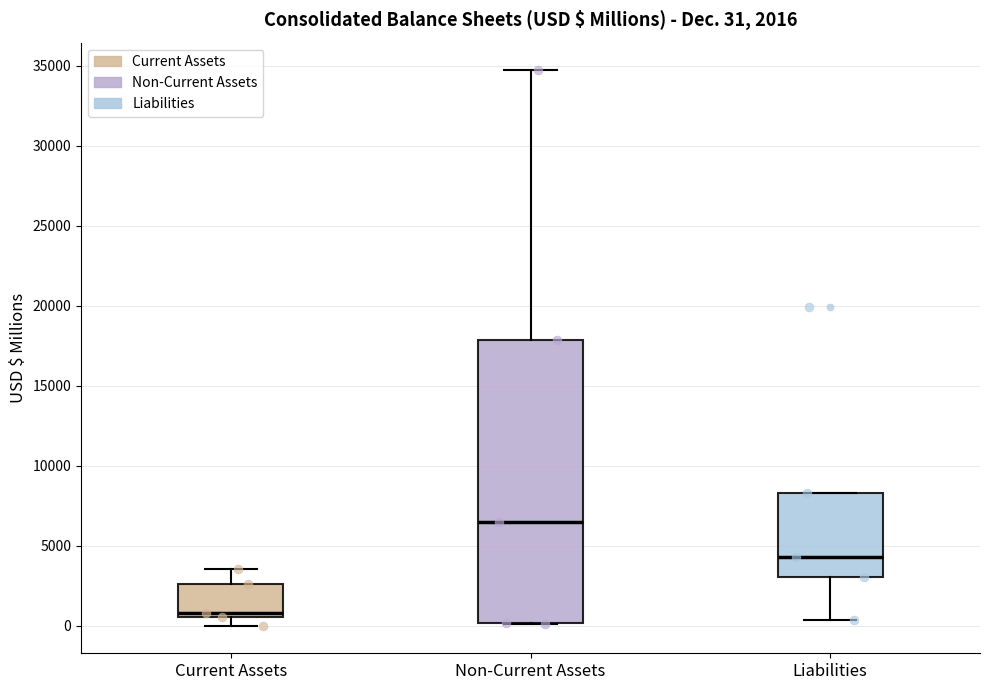

Which box is the tallest, from its lower edge to its upper edge?

Non-Current Assets